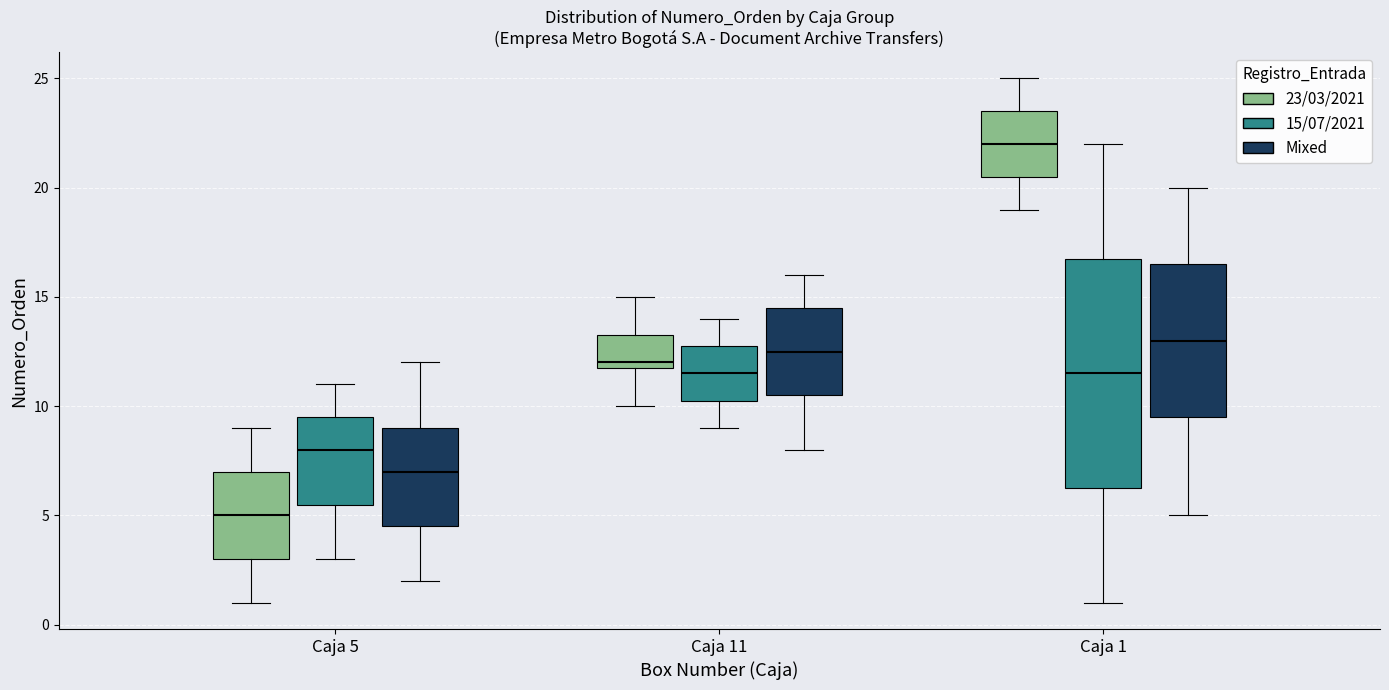

Comparing the boxes themselves (not the whiskers), which one is the tallest?

Caja 1 (15/07/2021)